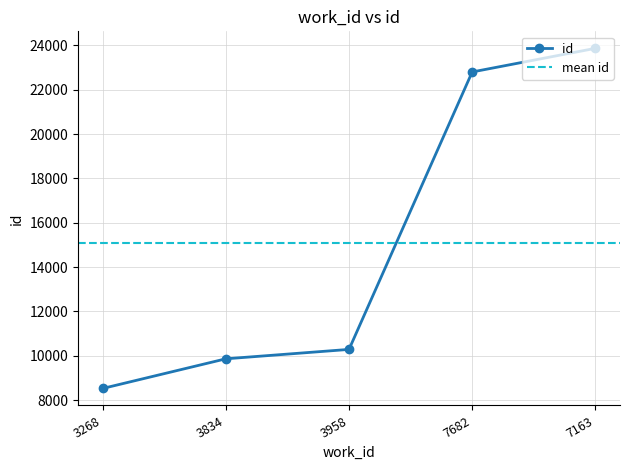

At which label does the data first exceed 10289?

7682